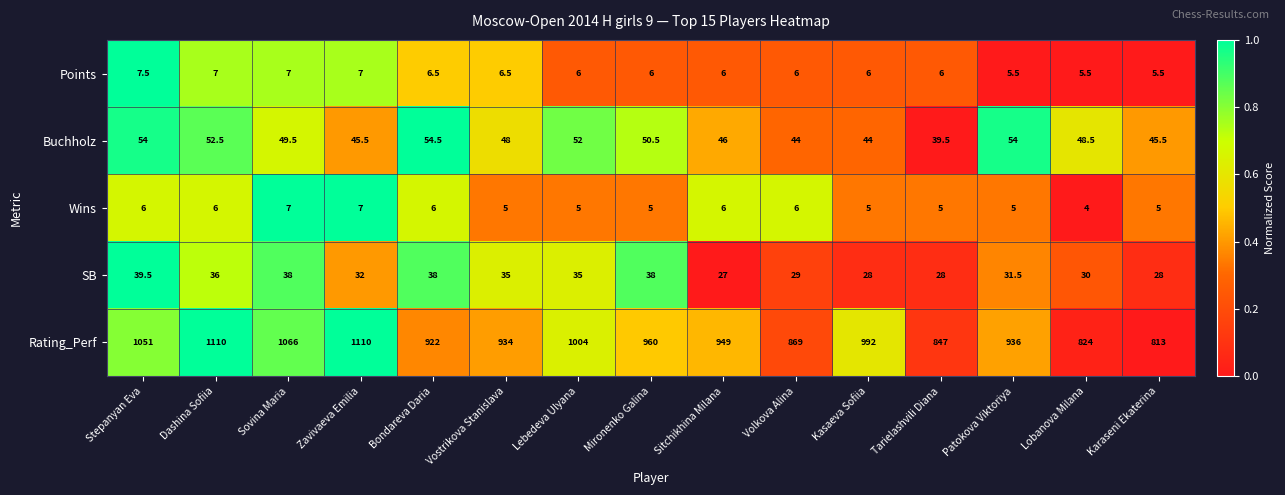

What is the difference between the SB values at Vostrikova Stanislava and Sovina Maria?

3.0